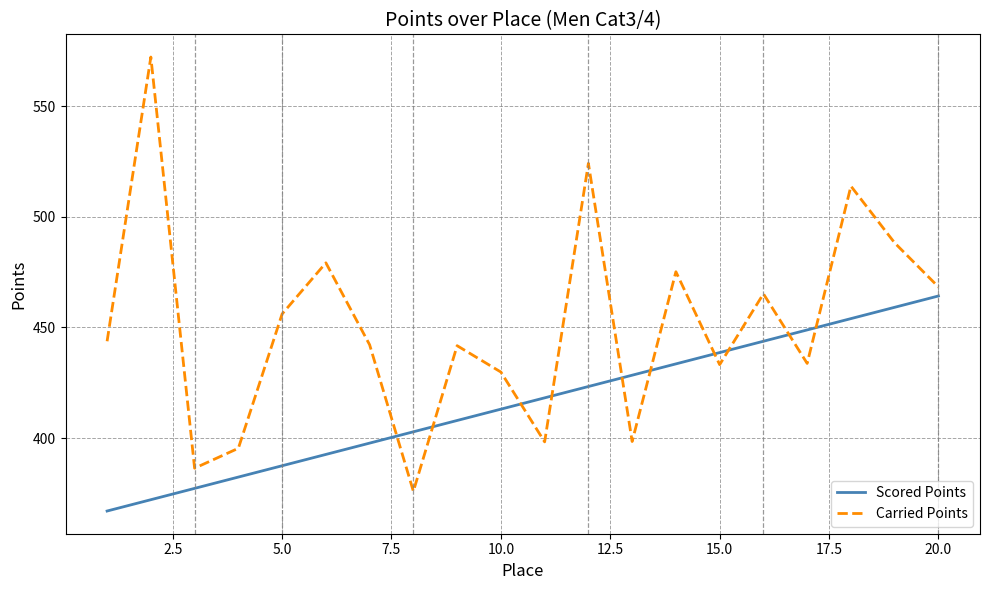

How many series are shown in this chart?

2